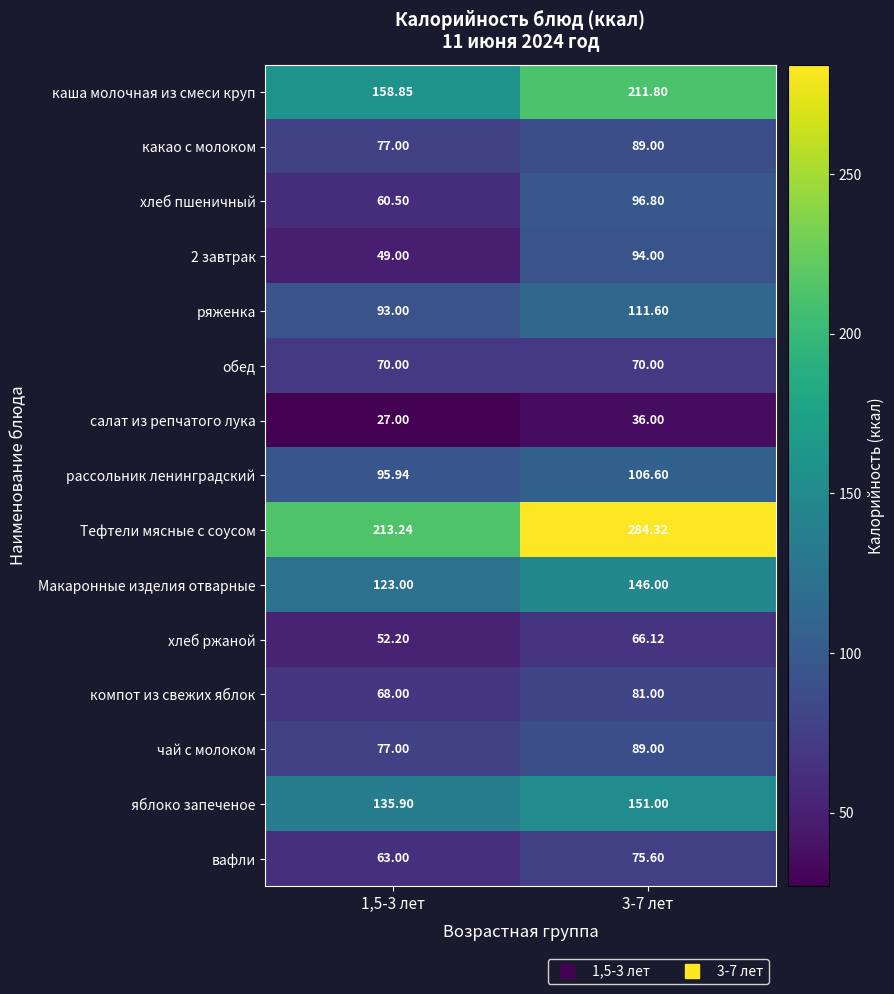

Which series has the largest total across all categories?

Тефтели мясные с соусом